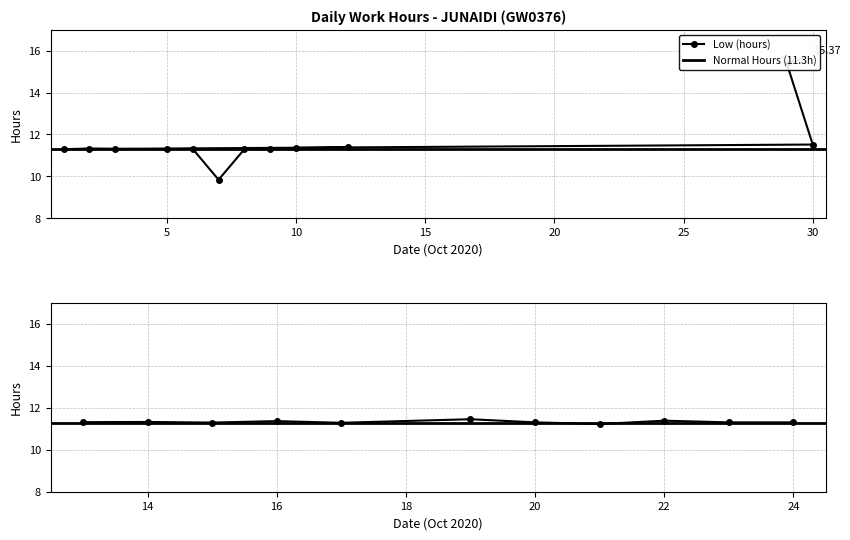

Reading left to right, extract all data points from this chart.

29=15.4	30=11.5	1=11.3	2=11.3	3=11.3	5=11.3	6=11.3	7=9.8	8=11.3	9=11.3	10=11.4	12=11.4	13=11.3	14=11.3	15=11.3	16=11.4	17=11.3	19=11.5	20=11.3	21=11.2	22=11.4	23=11.3	24=11.3